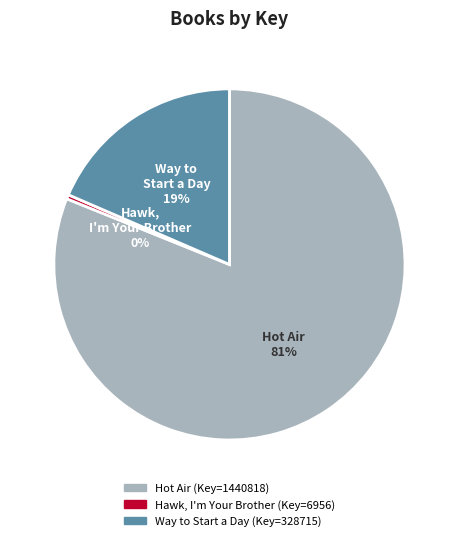

To the nearest percent, what percentage of the pie is Hot Air?

81%